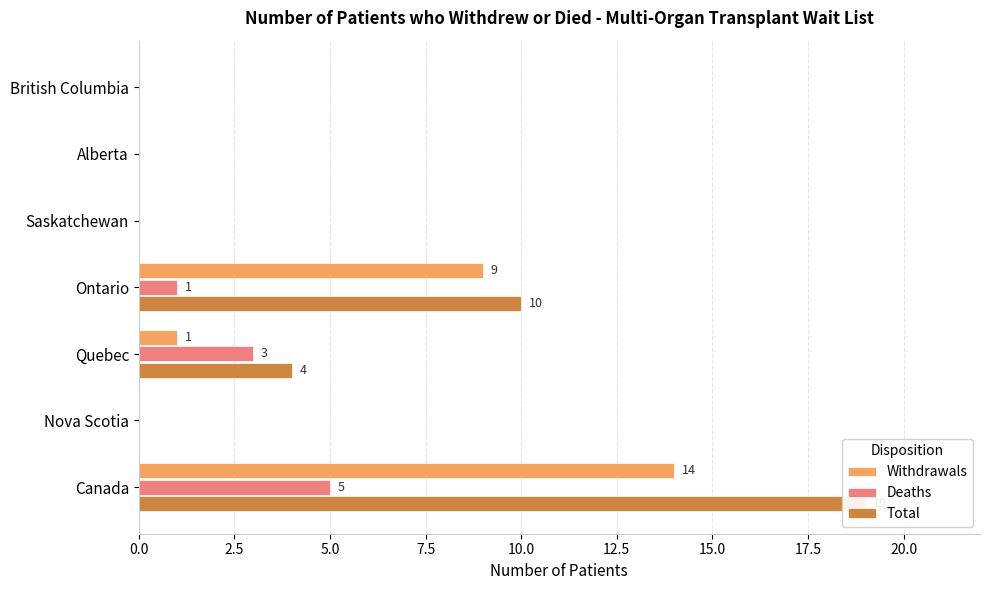

What is the sum of all Total values?

33